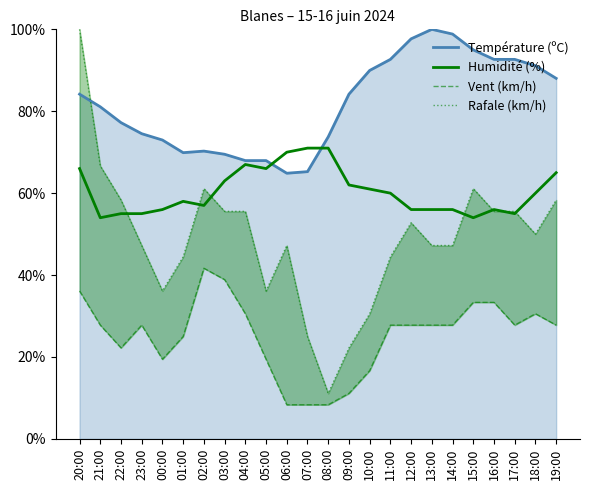

The Vent (km/h) series shows 27.8 at 23:00. True or false?

True